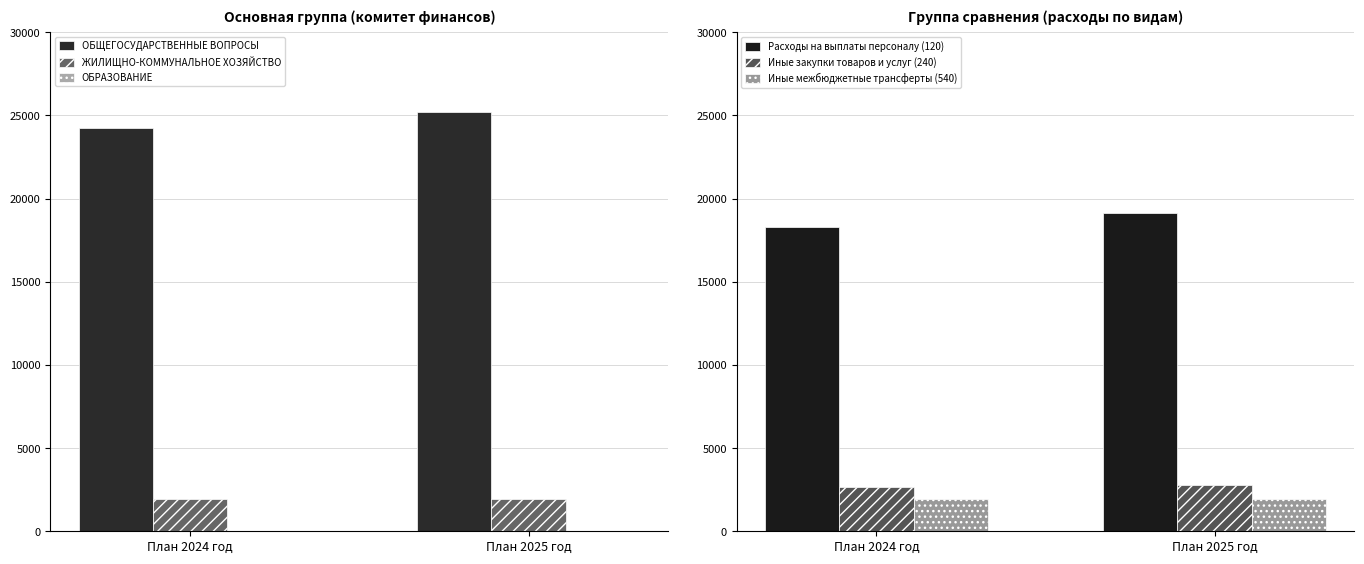

Between План 2024 год and План 2025 год, which series saw the biggest shift?

ОБЩЕГОСУДАРСТВЕННЫЕ ВОПРОСЫ